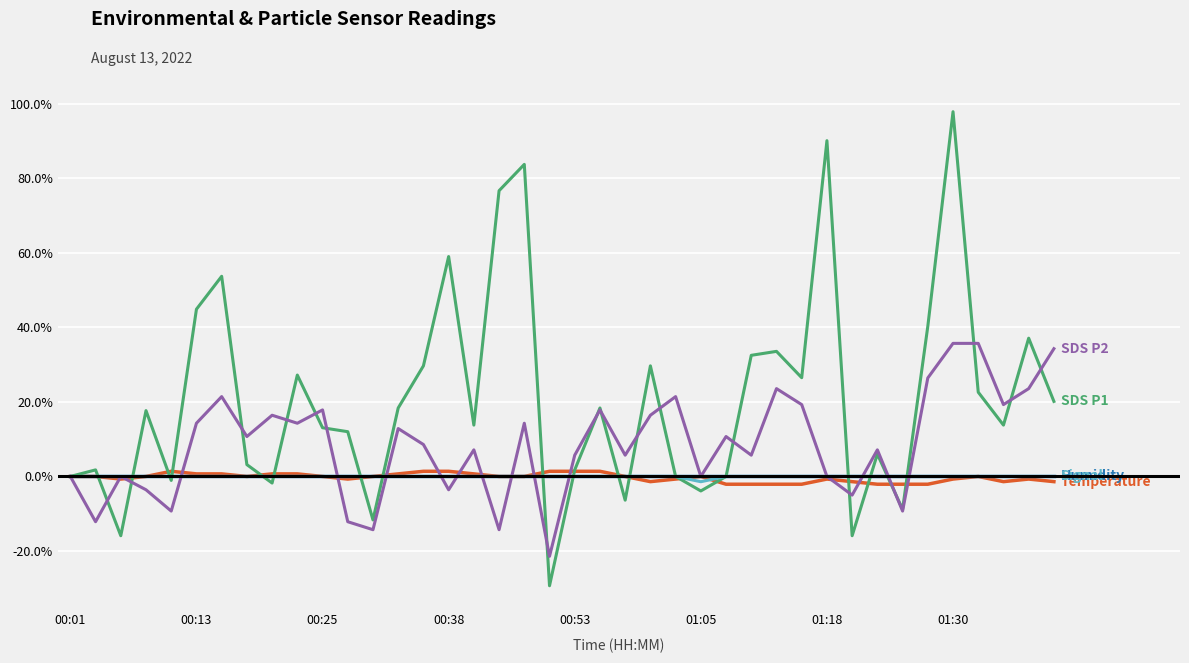

What is the minimum value shown in the chart?

-29.3